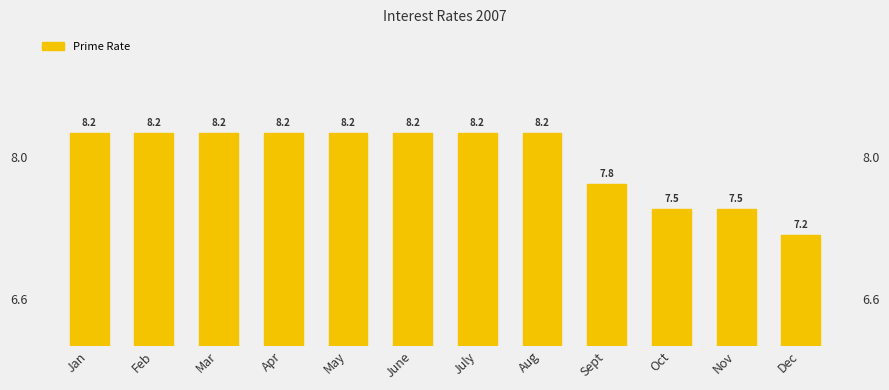

Which has a higher value, May or Jan?

May